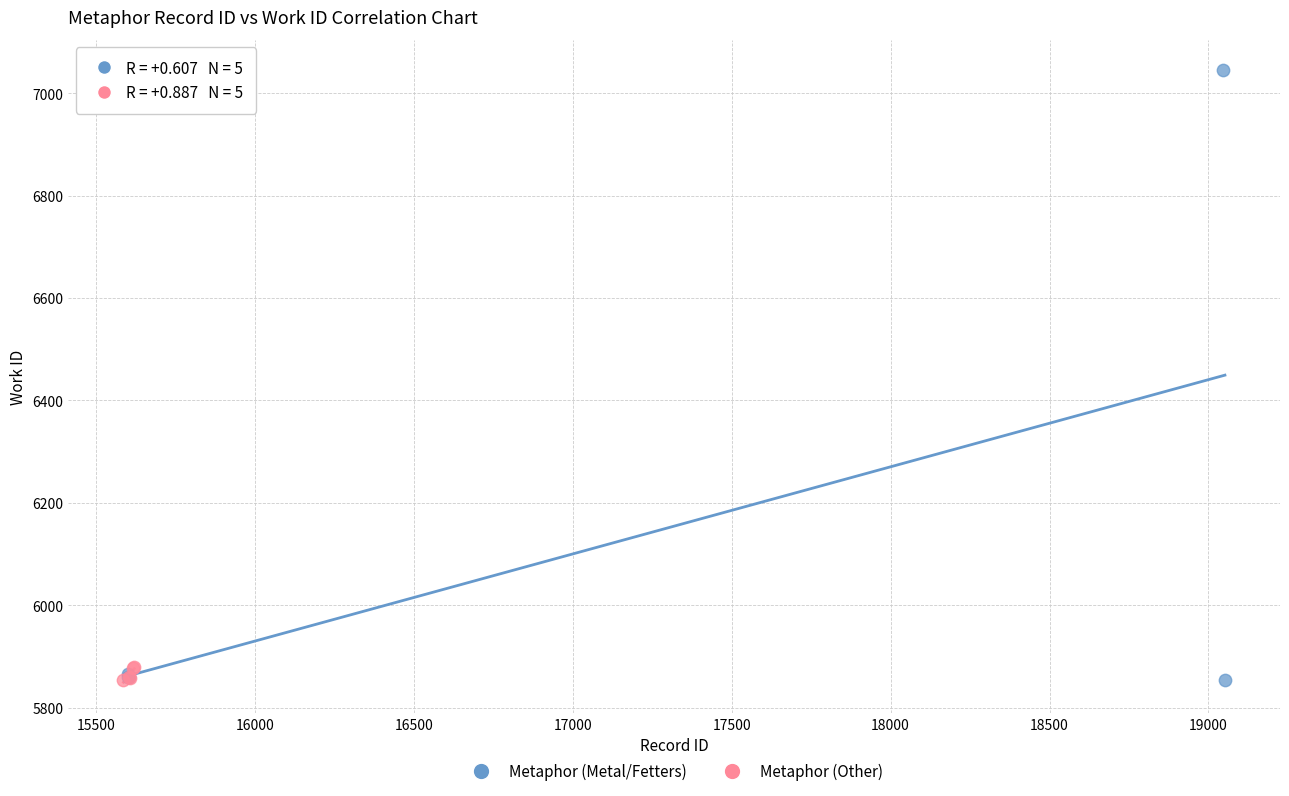

Which series contains the highest Y value?

Metaphor (Metal/Fetters)